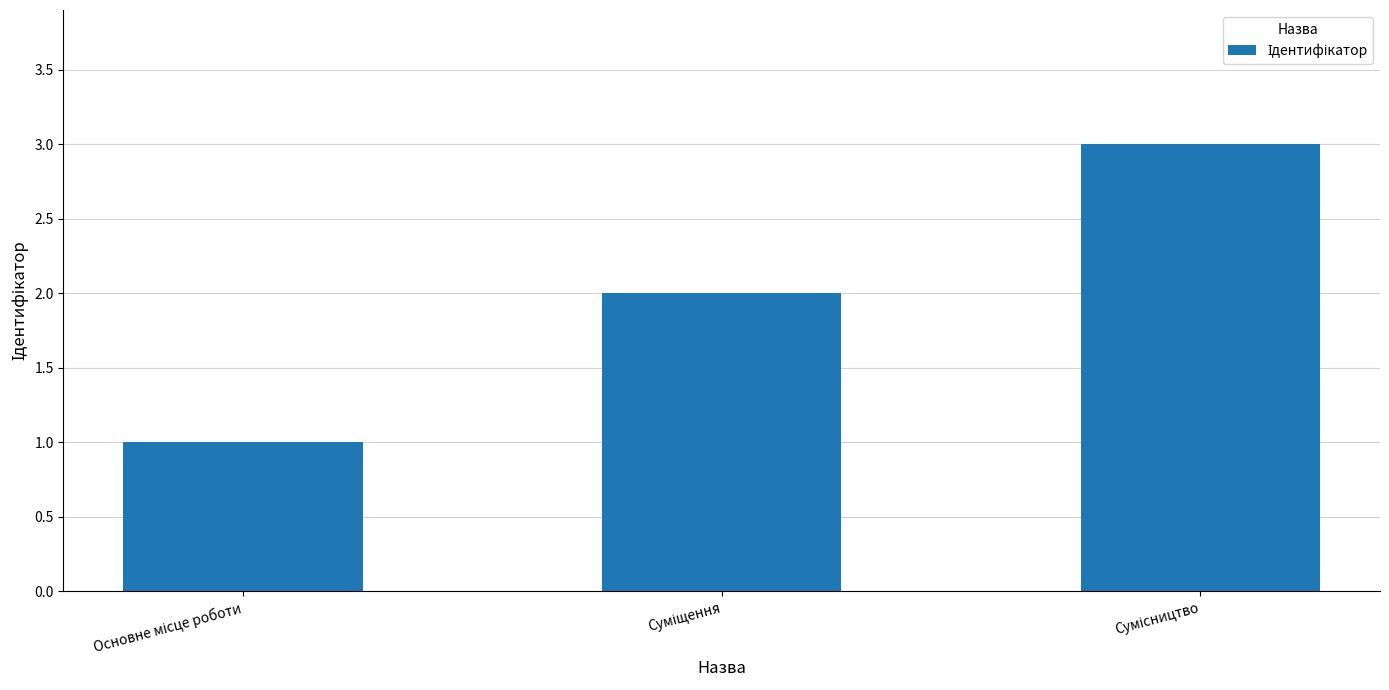

What is the maximum value shown in the chart?

3